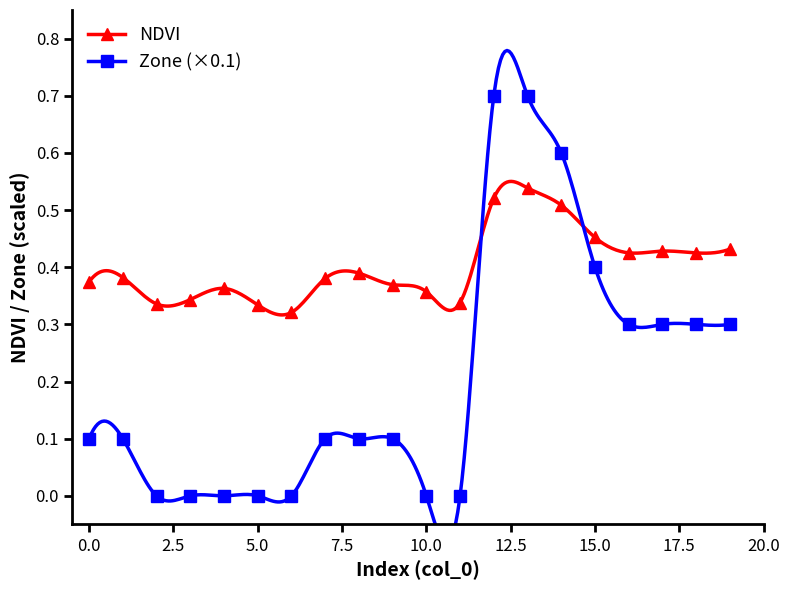

Which series ends up on top after the final intersection of Zone (×0.1) and NDVI?

NDVI